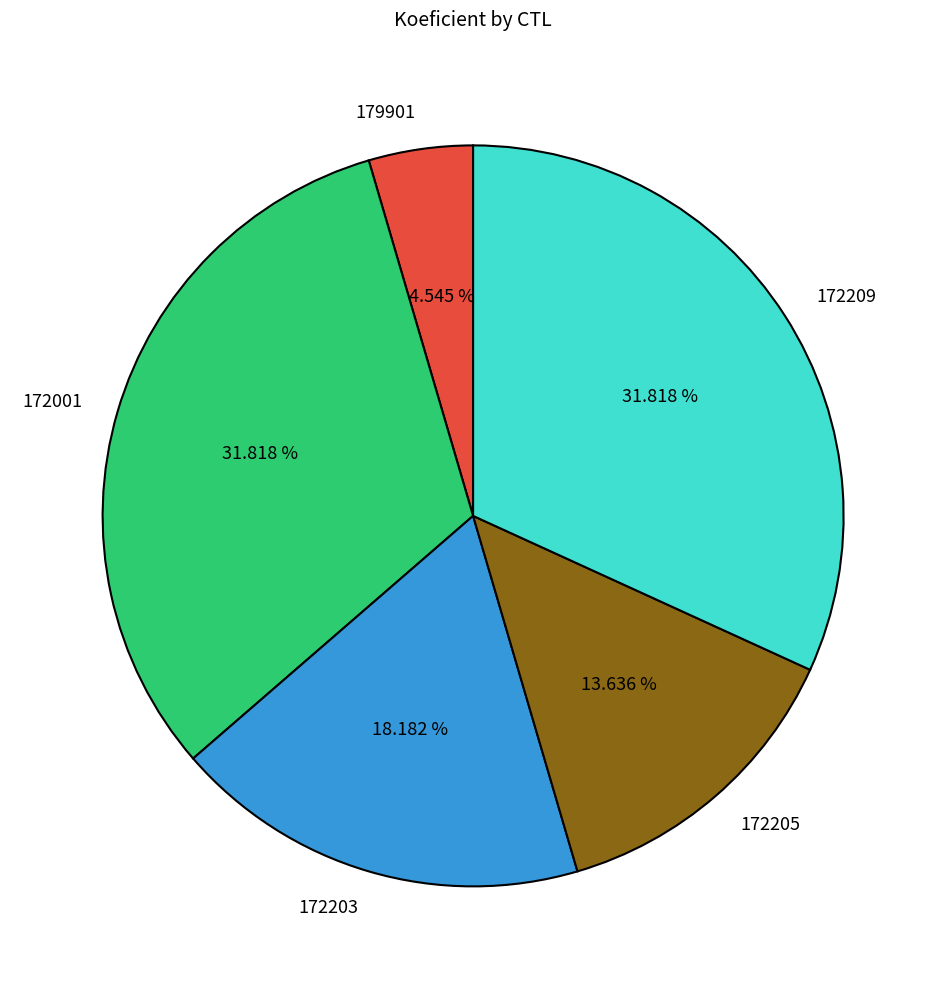

To the nearest percent, what portion does 179901 represent?

5%